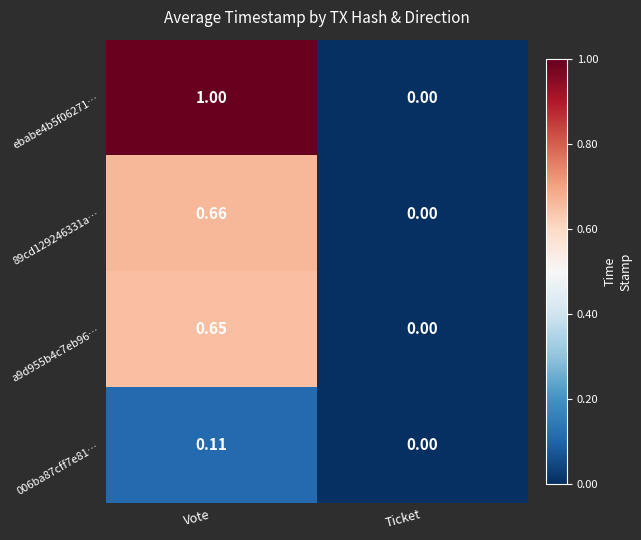

Rank the series by their maximum value, from highest to lowest.

ebabe4b5f06271…, 89cd129246331a…, a9d955b4c7eb96…, 006ba87cff7e81…